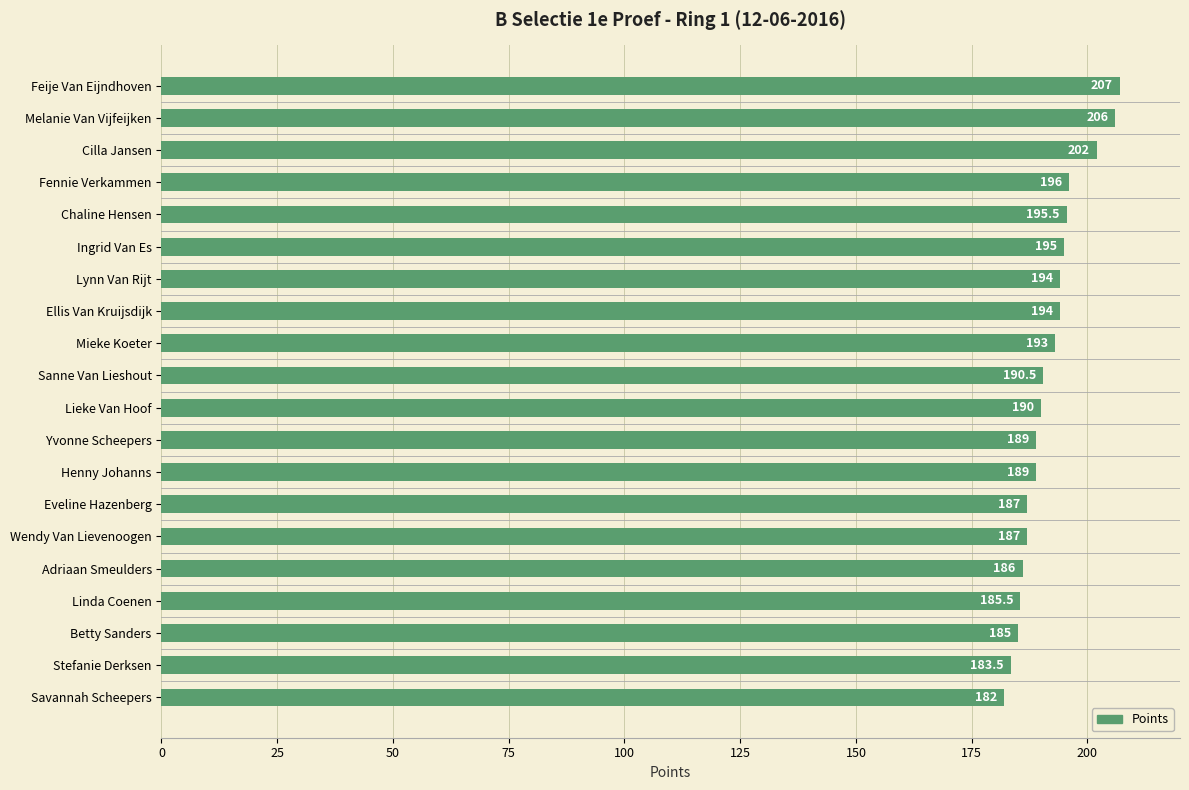

Are the bars grouped side by side (vs. stacked)?

No